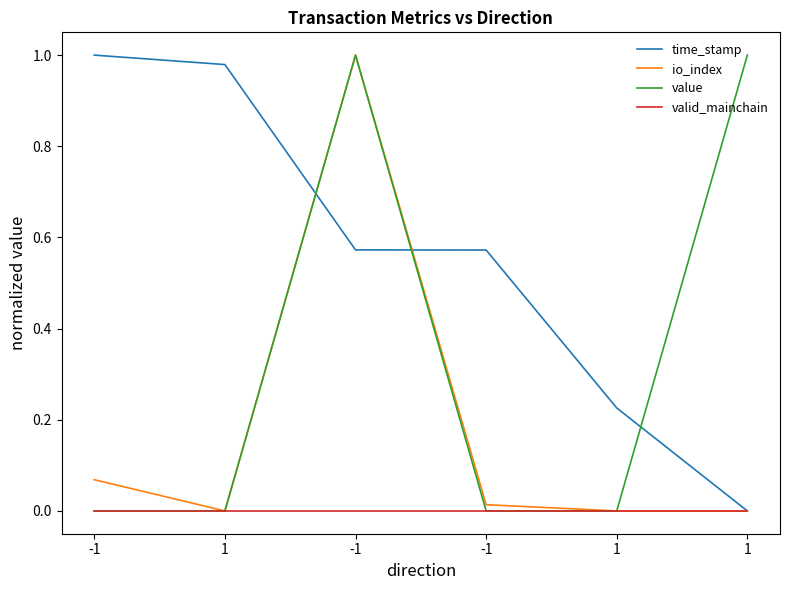

Rank the series by their average value, from highest to lowest.

time_stamp, value, io_index, valid_mainchain